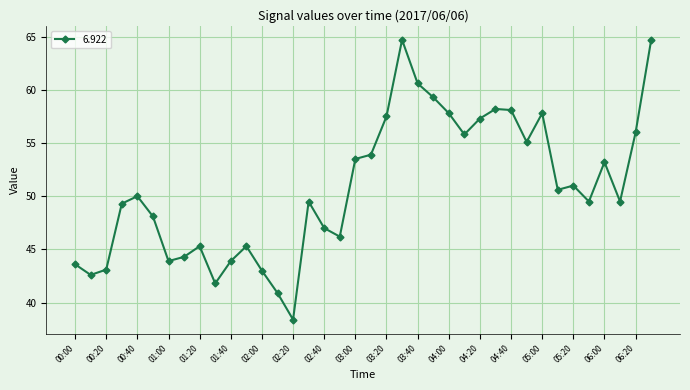

What is the value of the 4th point from the left?

49.3